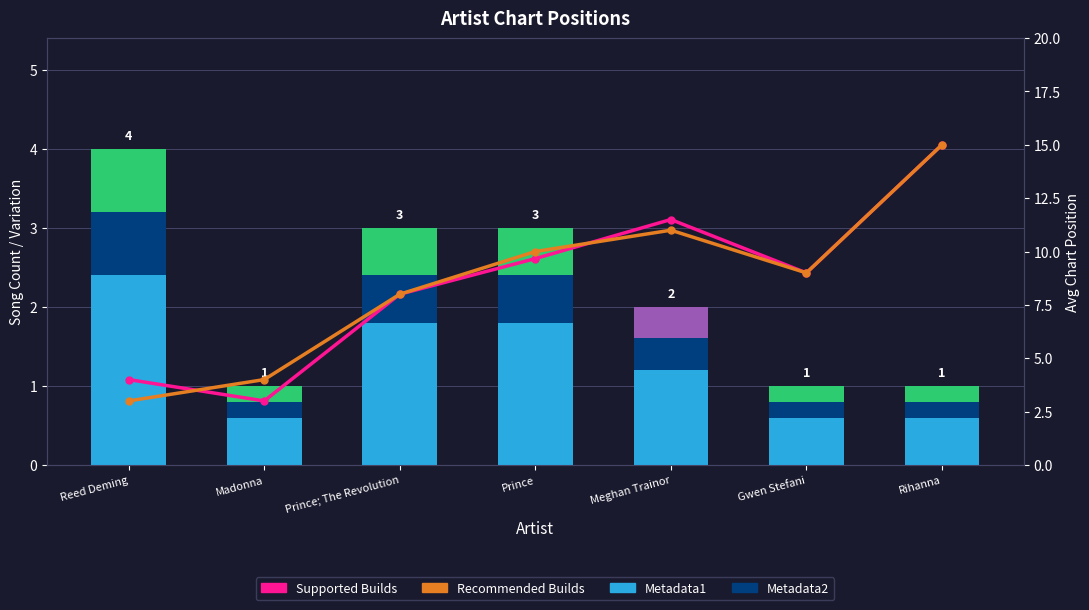

What are all the series names shown in the legend?

Metadata1, Metadata2, Supported Builds, Recommended Builds